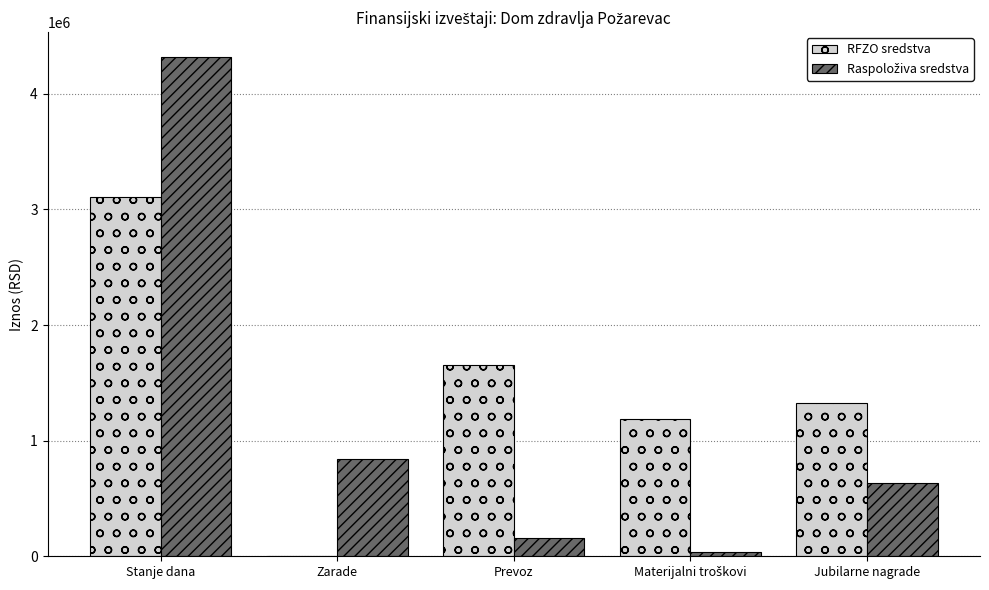

Where does the RFZO sredstva series first go above 1328618?

Stanje dana